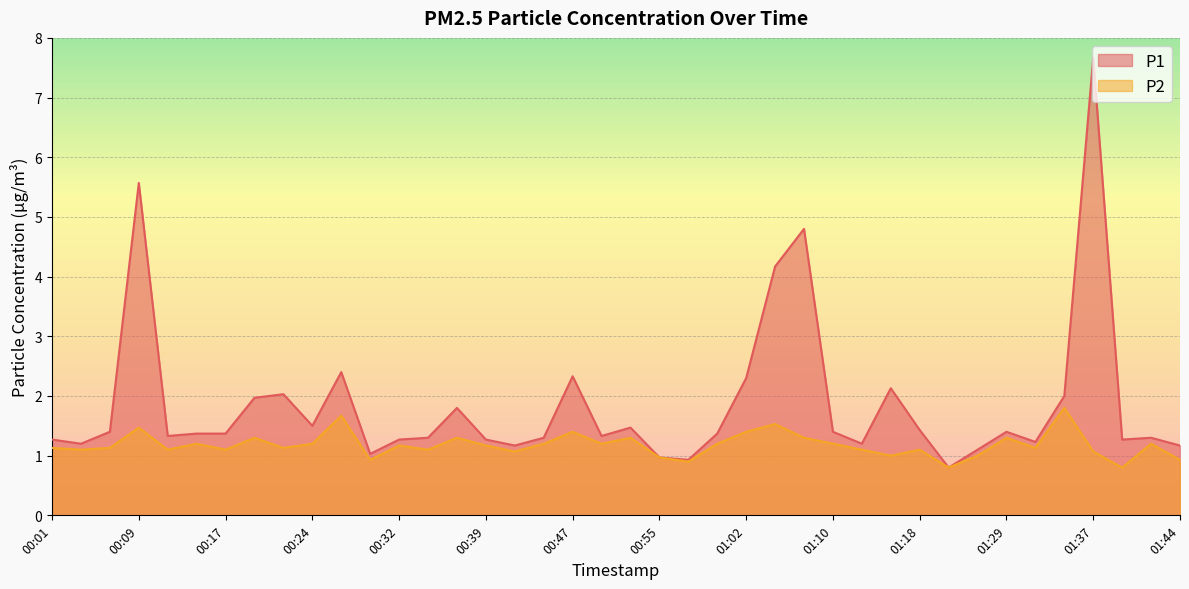

The P1 series shows 3.6 at 01:02. True or false?

False